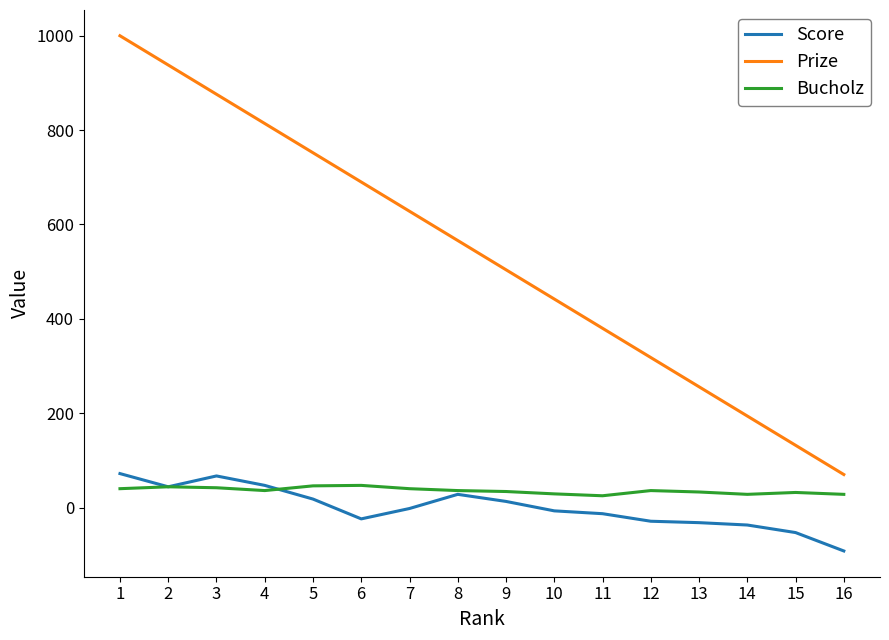

At which category is the sum across all series the highest?

1